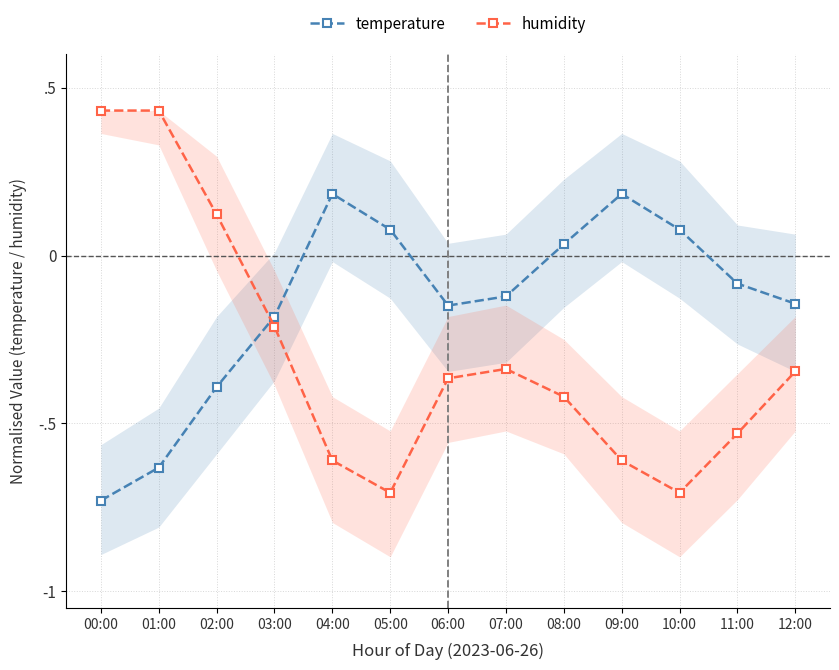

In humidity, how many points are lower than both neighbors (excluding endpoints)?

2